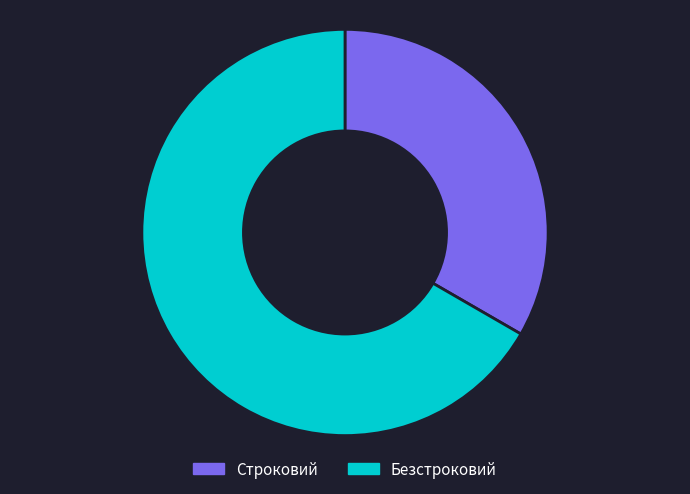

What is the largest slice in the pie chart?

Безстроковий